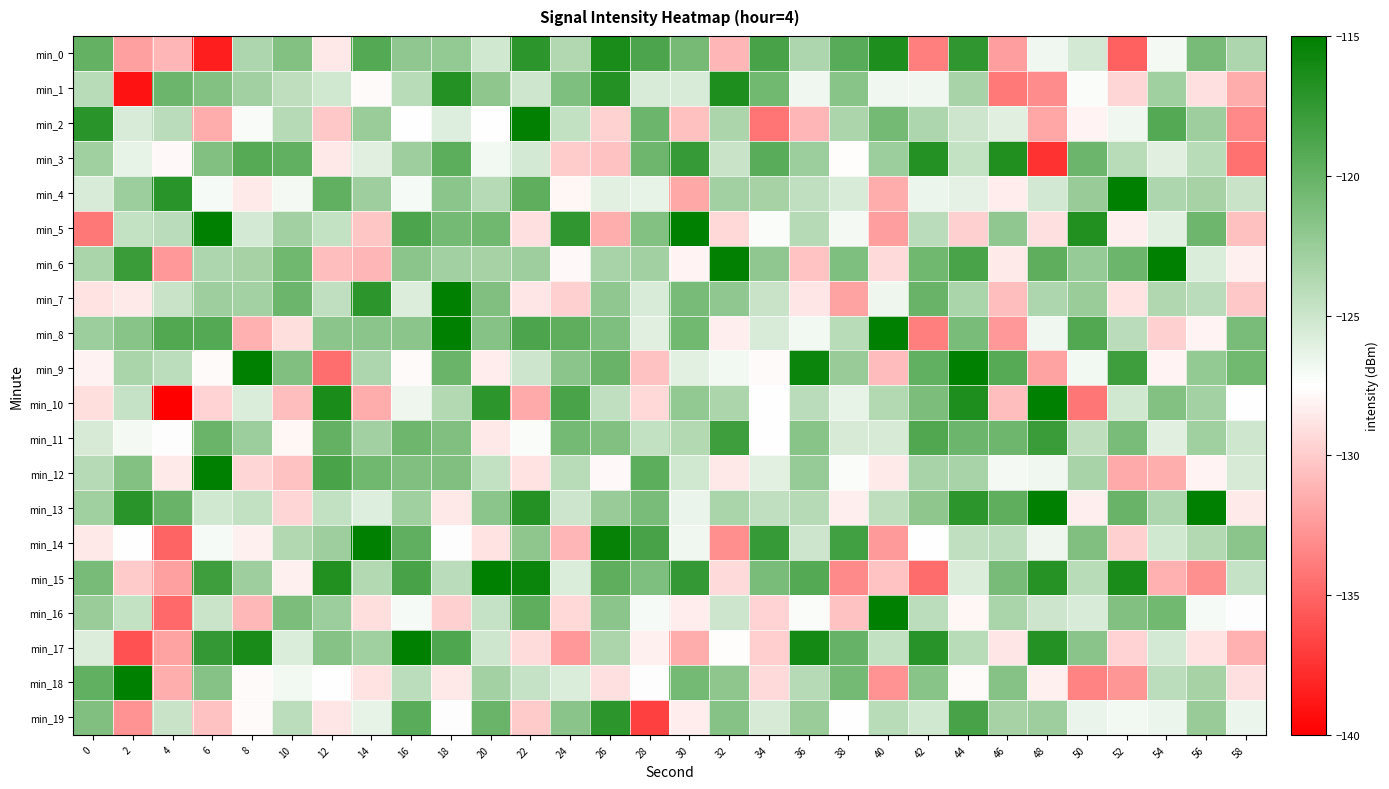

What is the minimum value shown in the chart?

-140.7